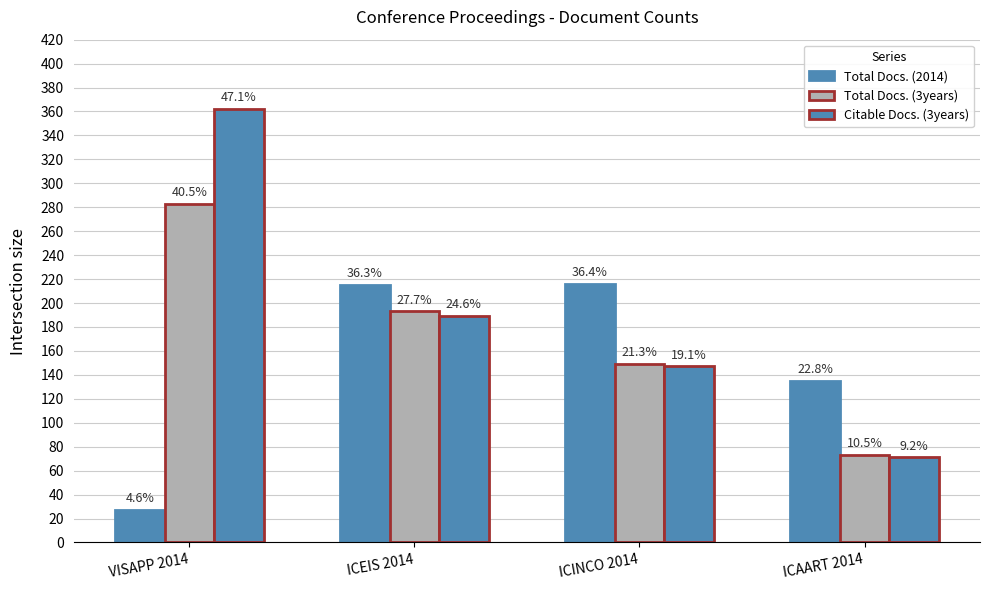

True or false: Total Docs. (3years) has a value of 419 at VISAPP 2014.

False